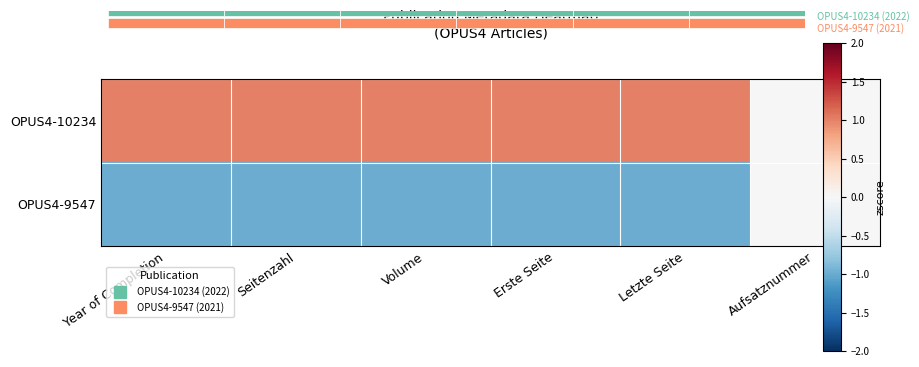

The OPUS4-10234 series shows 1 at Seitenzahl. True or false?

True